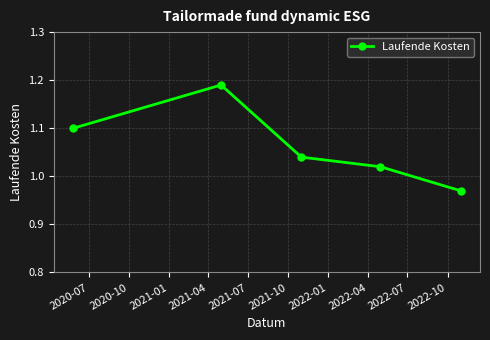

How many lines are shown in the chart?

1